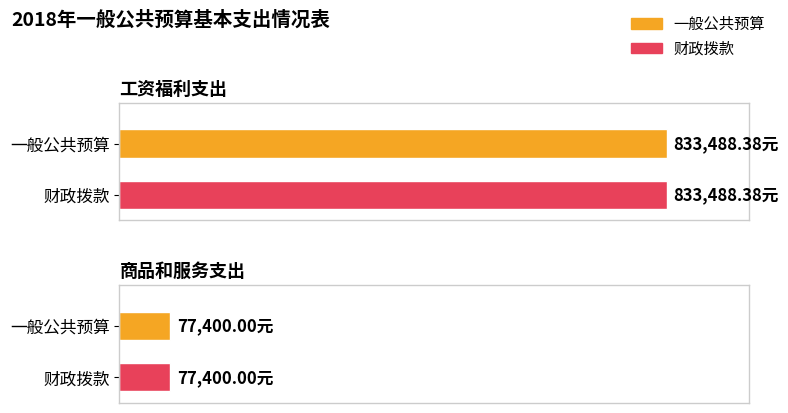

At how many categories does at least one series exceed 265466?

1